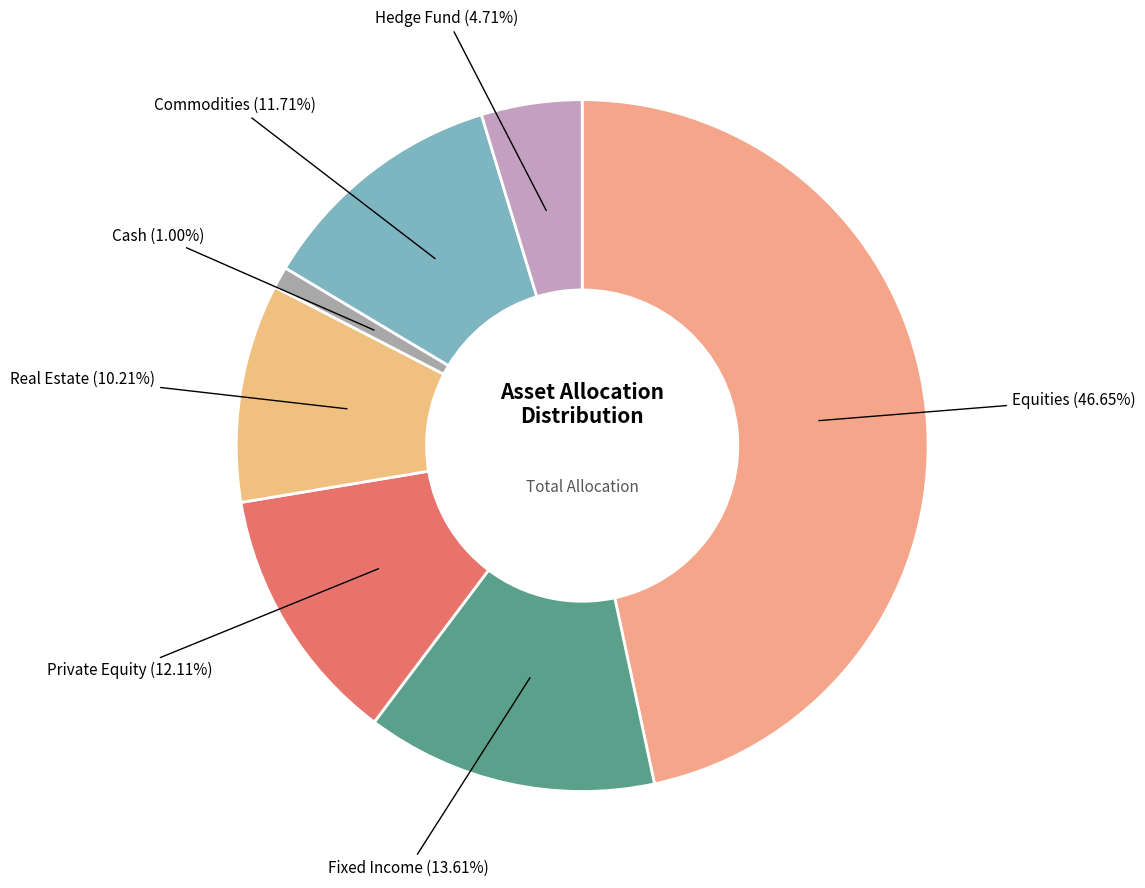

Count the number of slices in the pie.

7